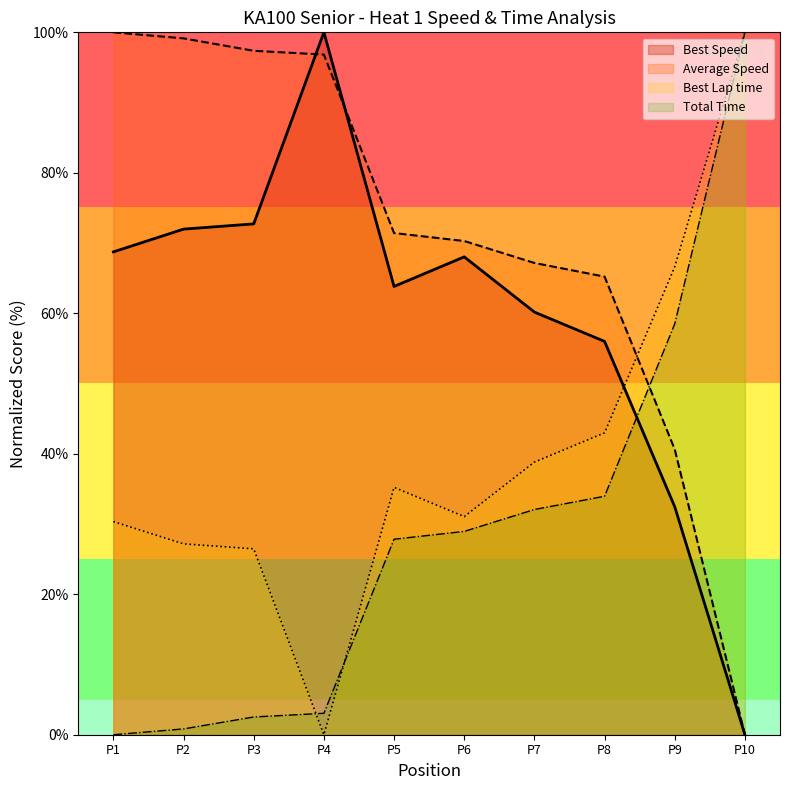

How many intersections are there between Best Speed and Total Time?

1